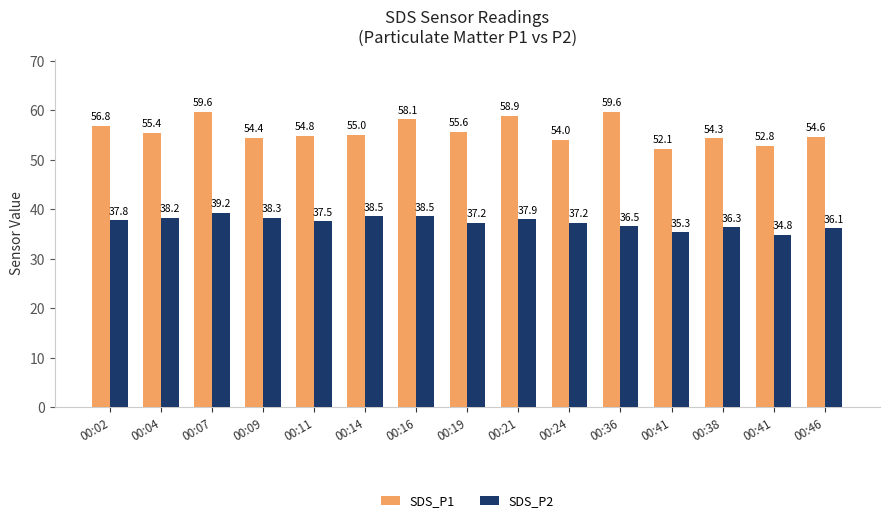

Which category has the lowest value in the SDS_P1 series?

00:41